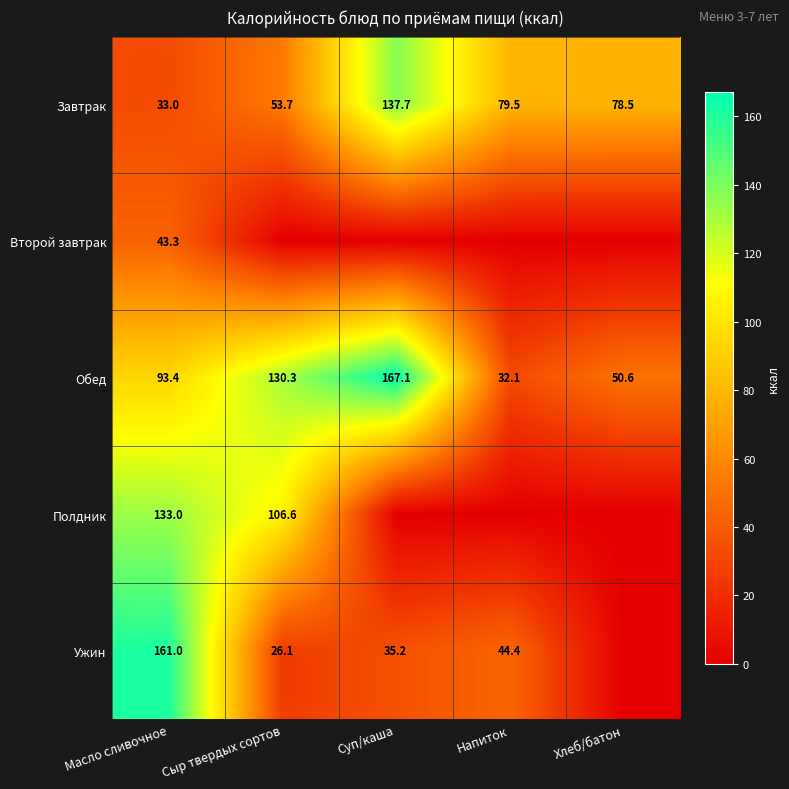

Which has a higher value, Напиток or Суп/каша?

Суп/каша